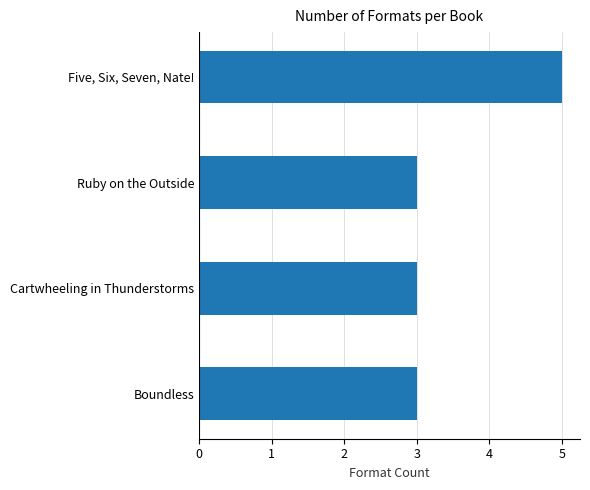

How many bars are there in total?

4